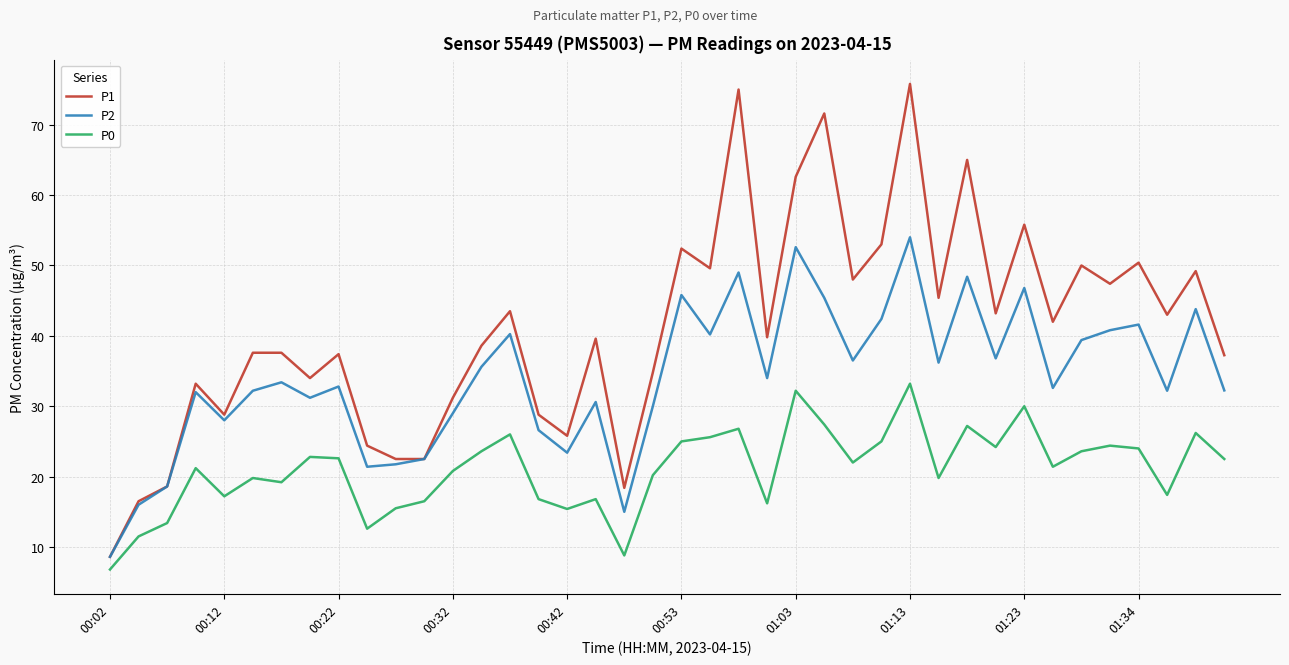

Does the chart have visible grid lines?

Yes